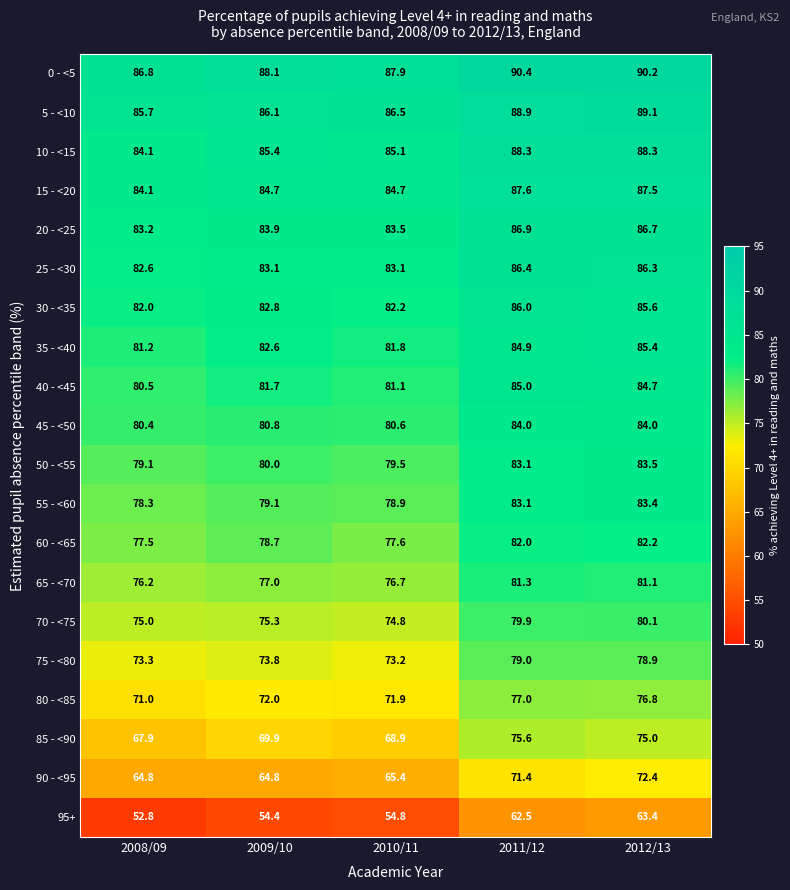

The 65 - <70 series shows 126.5 at 2010/11. True or false?

False